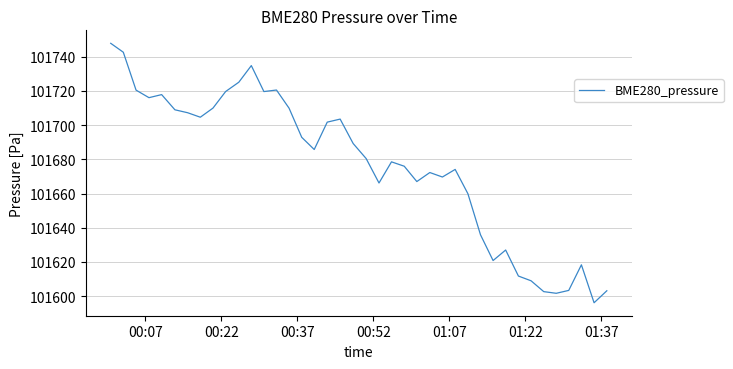

What is the average value?

101676.3